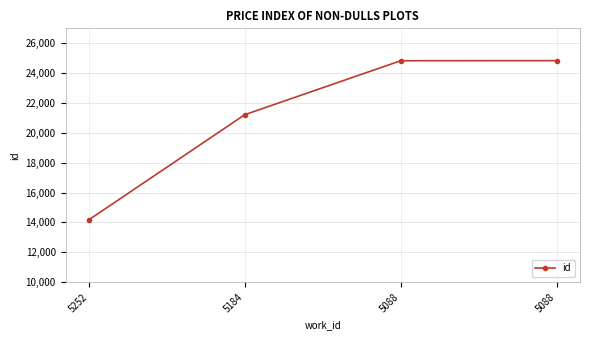

Does the chart have visible grid lines?

Yes